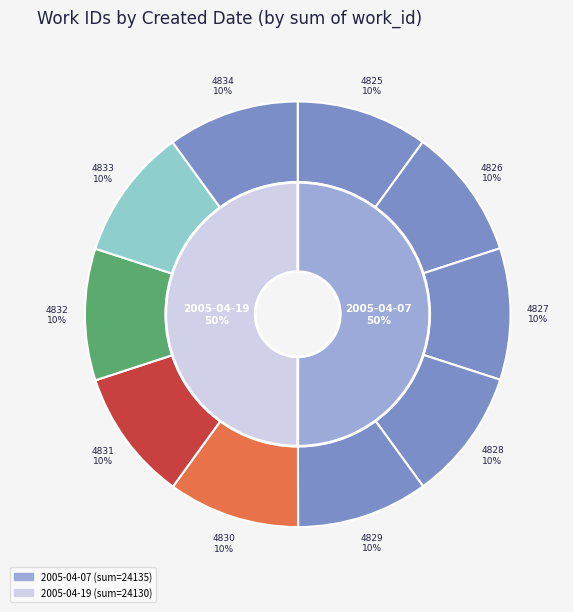

Do 2005-04-19 (4831) and 2005-04-19 (4832) together represent more than half of the pie?

No